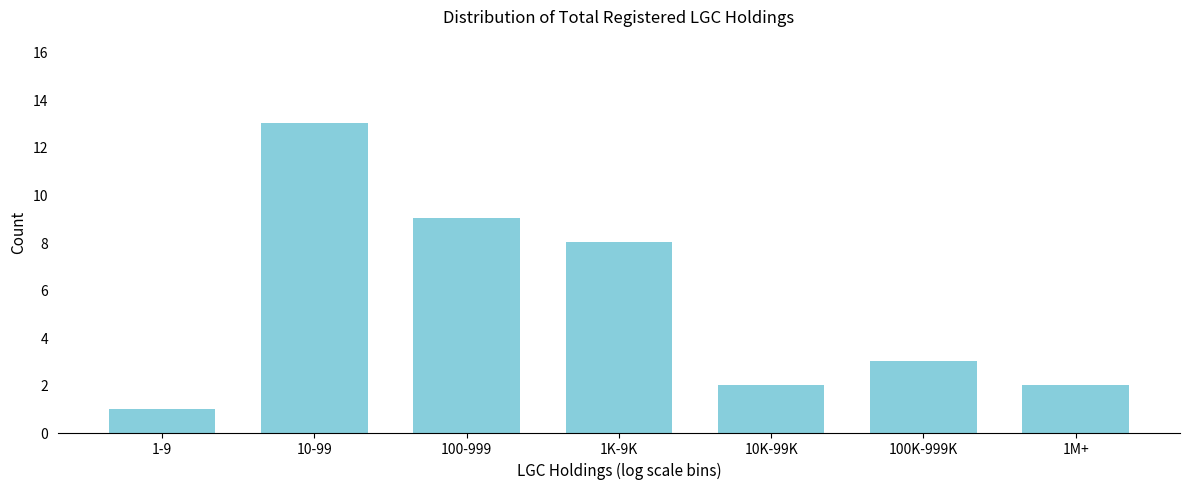

Reading left to right, extract all data points from this chart.

1	13	9	8	2	3	2